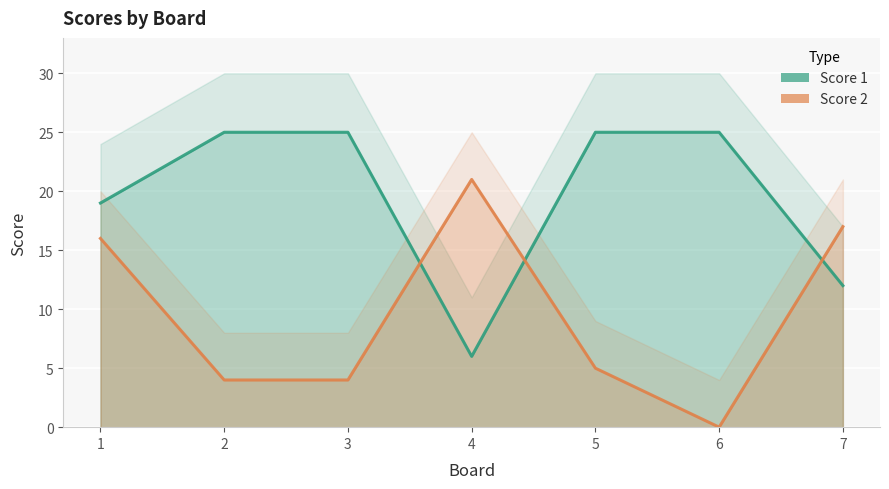

At 4, list the series in order from smallest to largest.

Score 1, Score 2